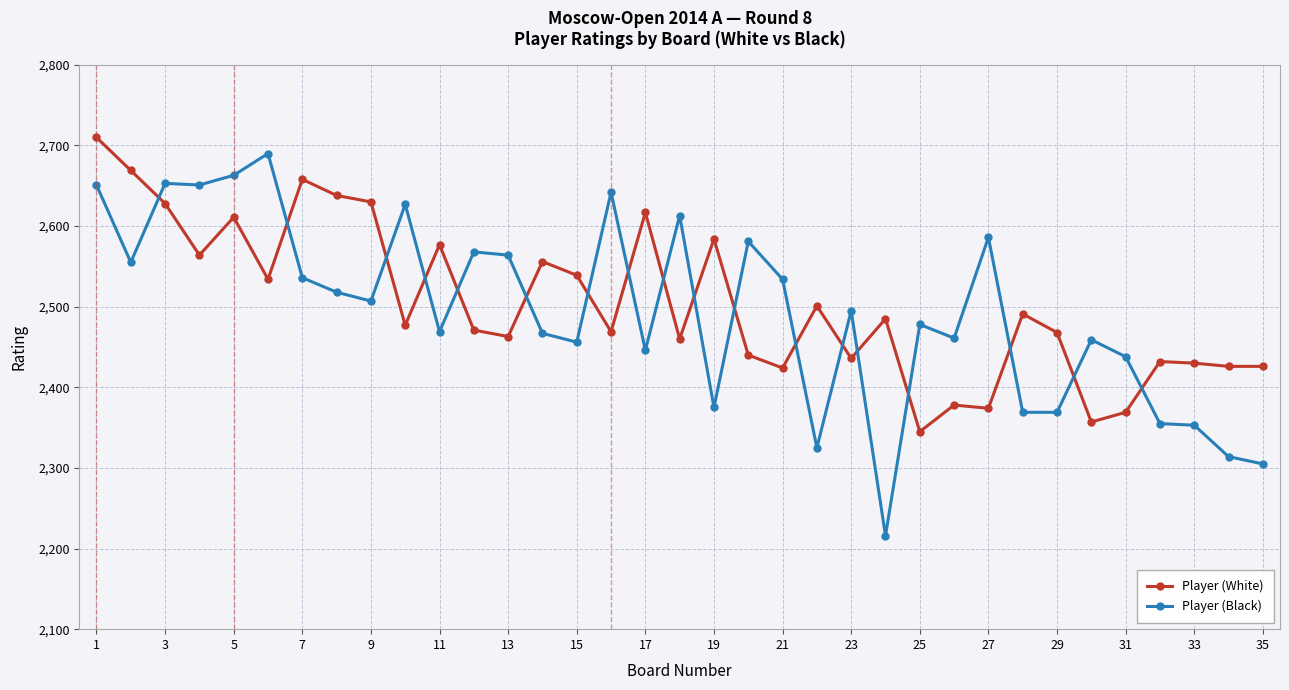

True or false: Player (White) and Player (Black) intersect in this chart.

True